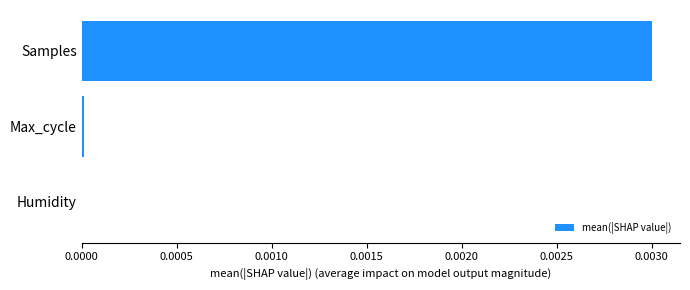

Which category has the highest value across all series?

Samples